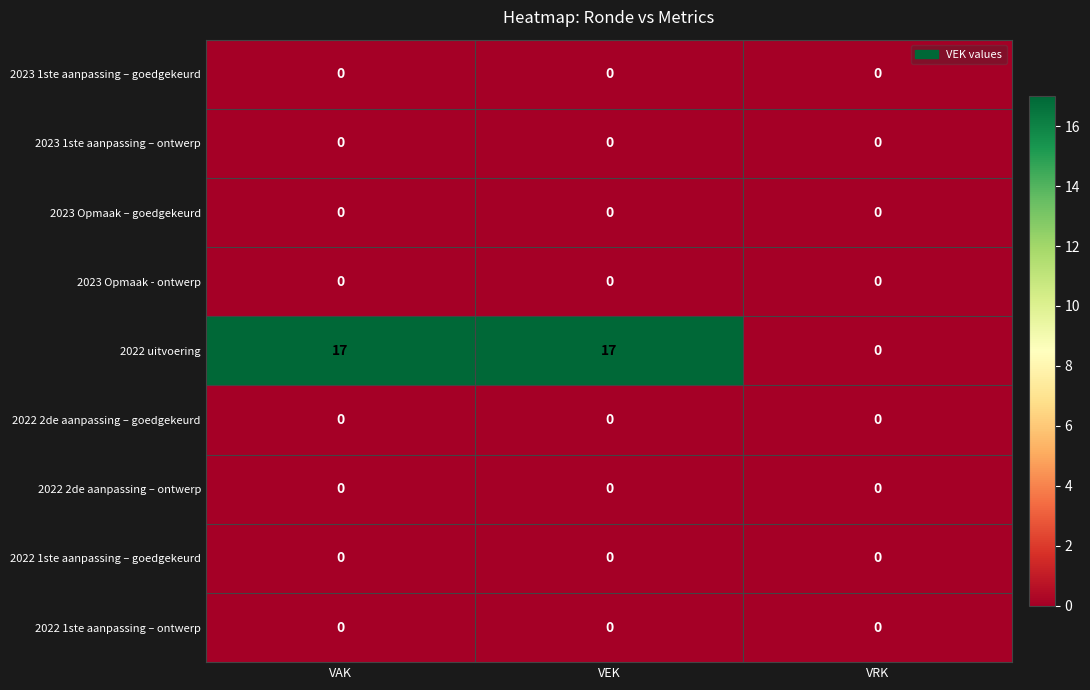

Reading left to right, transcribe all the data shown in this chart.

2023 1ste aanpassing – goedgekeurd: 0	0	0
2023 1ste aanpassing – ontwerp: 0	0	0
2023 Opmaak – goedgekeurd: 0	0	0
2023 Opmaak - ontwerp: 0	0	0
2022 uitvoering: 17	17	0
2022 2de aanpassing – goedgekeurd: 0	0	0
2022 2de aanpassing – ontwerp: 0	0	0
2022 1ste aanpassing – goedgekeurd: 0	0	0
2022 1ste aanpassing – ontwerp: 0	0	0